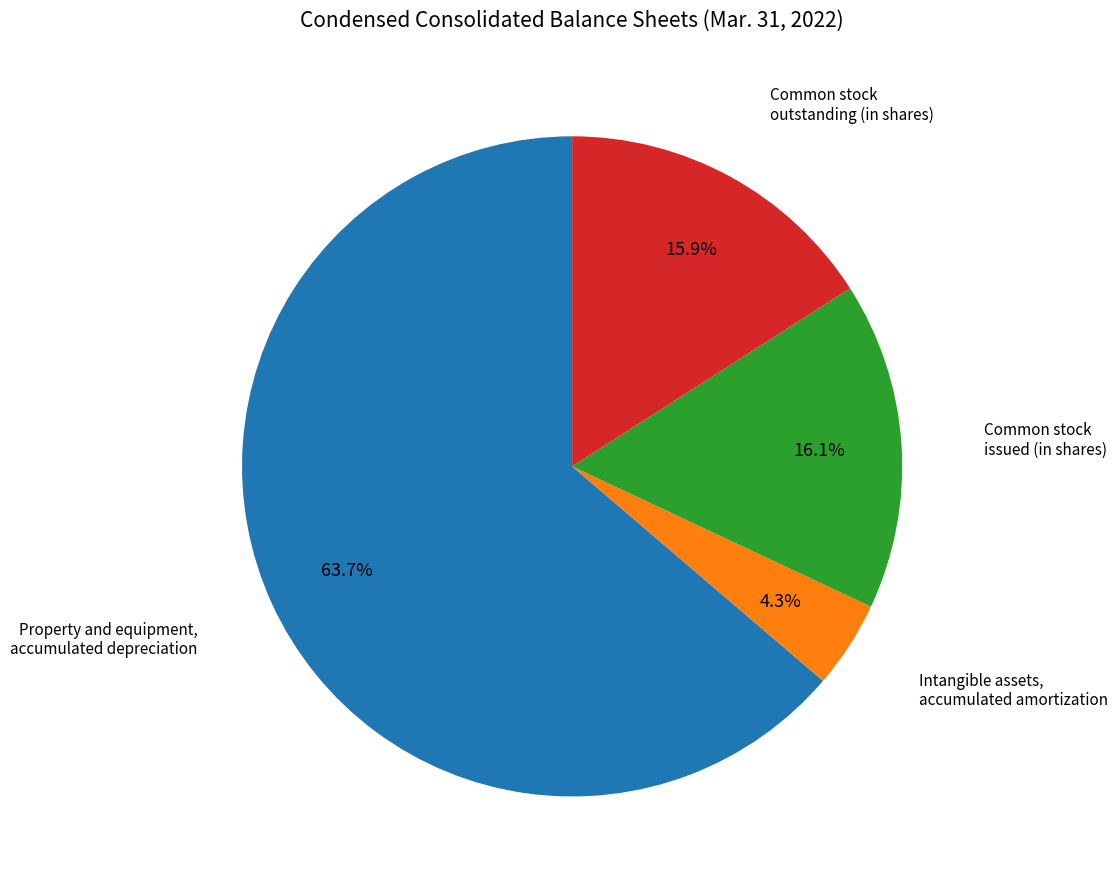

Does any single category account for the majority?

Yes